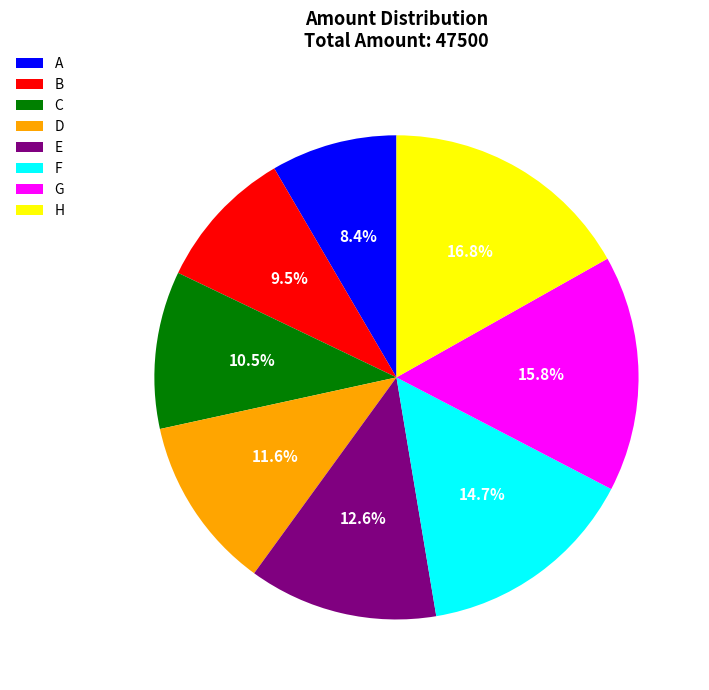

Does E account for over 50% of the chart?

No